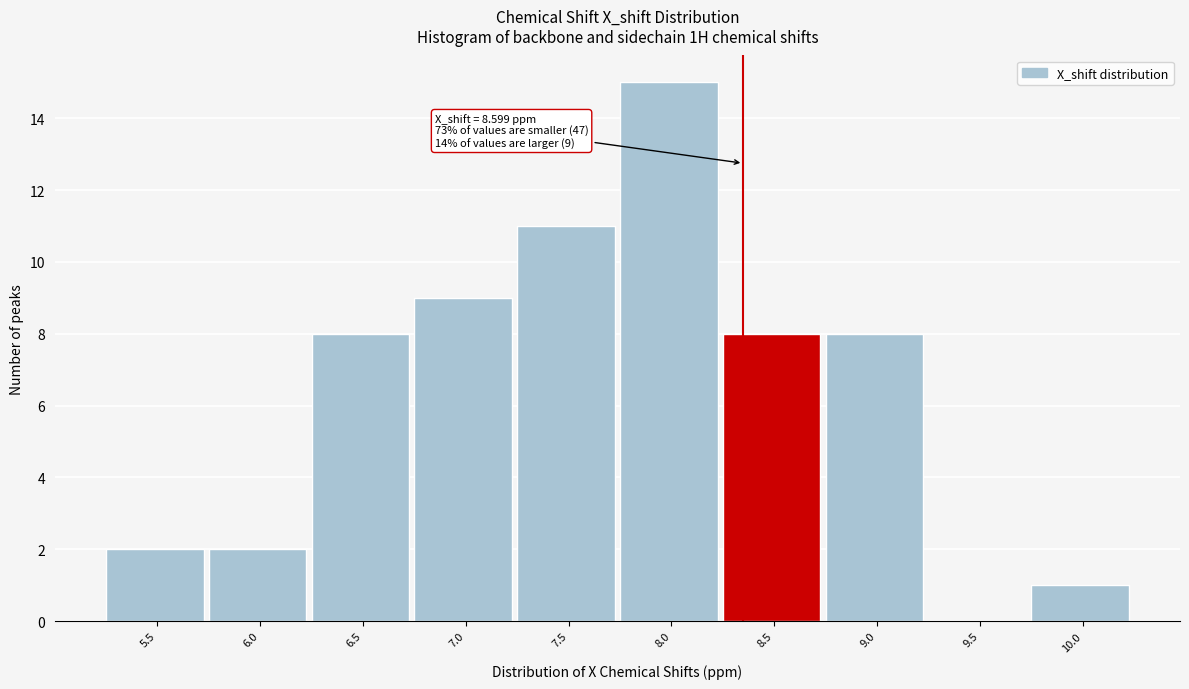

Reading right to left, extract all data points from this chart.

10.0=1	9.5=0	9.0=8	8.5=8	8.0=15	7.5=11	7.0=9	6.5=8	6.0=2	5.5=2